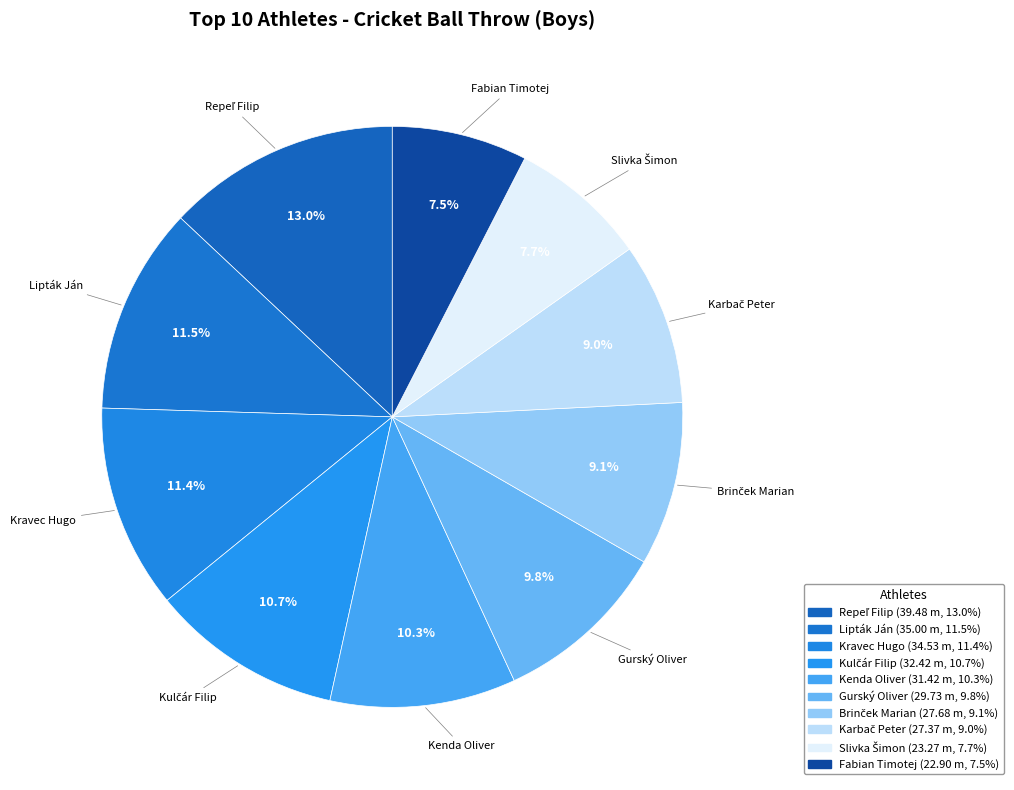

How many slices are in this pie chart?

10